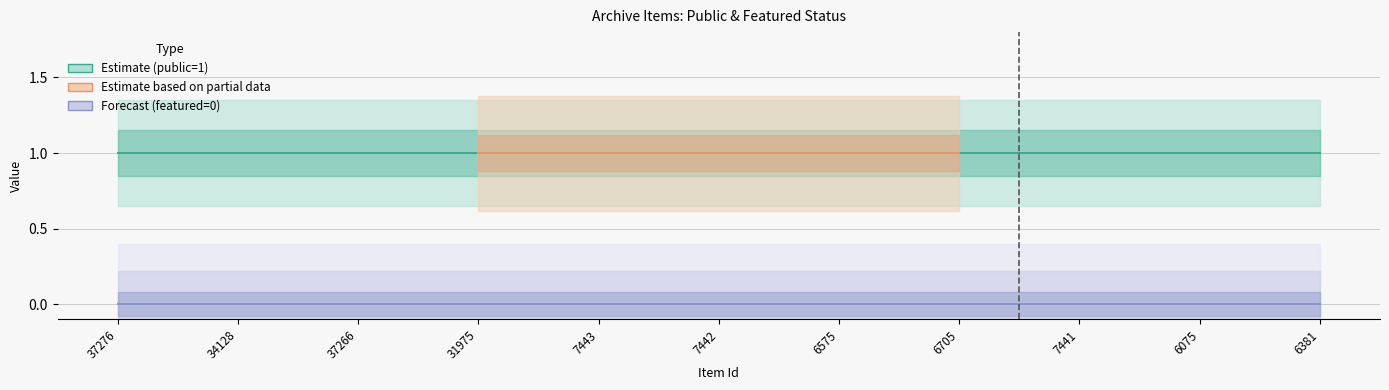

What is the label of the 5th point from the left?

7443